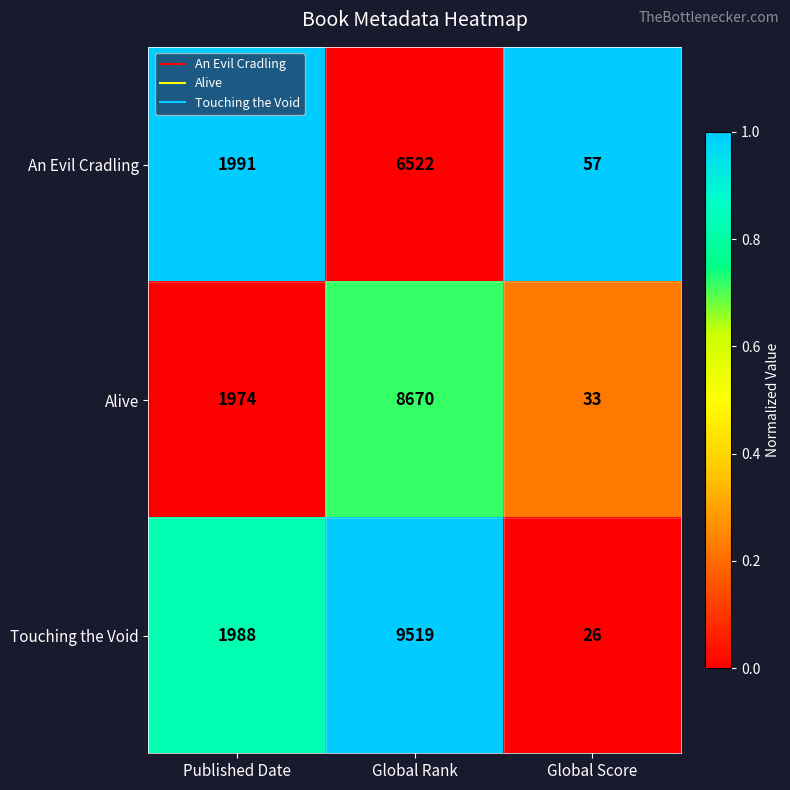

At Global Rank, list the series in order from smallest to largest.

An Evil Cradling, Alive, Touching the Void